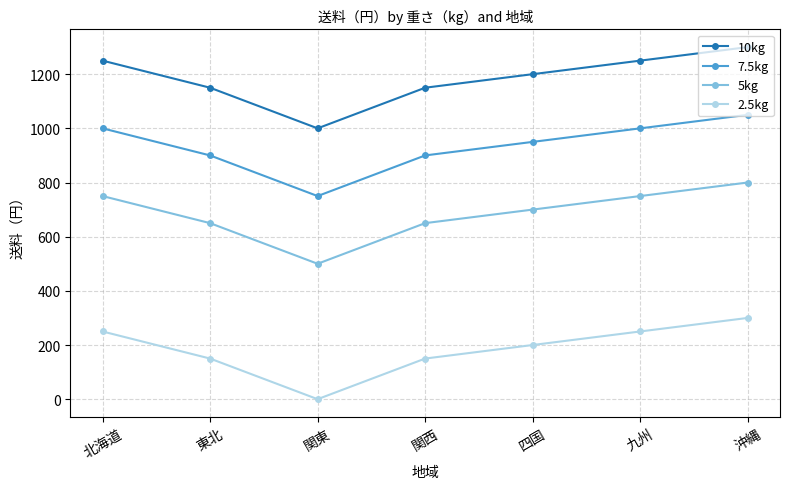

What value does the 7.5kg series have at 東北, to the nearest 5?

900